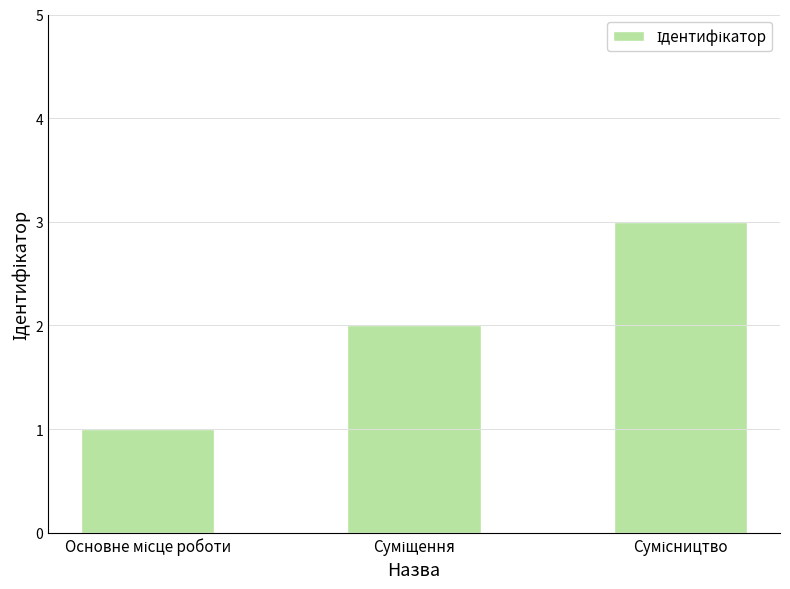

What is the sum of all values?

6